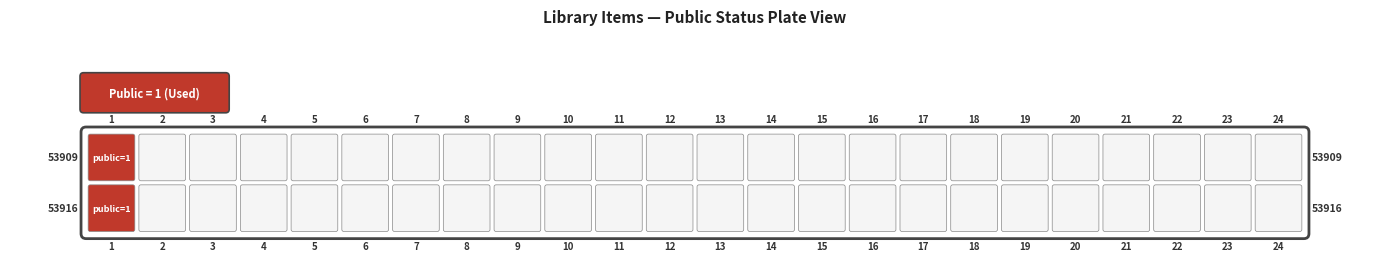

Reading left to right, transcribe all the data shown in this chart.

53916: 1	0	0	0	0	0	0	0	0	0	0	0	0	0	0	0	0	0	0	0	0	0	0	0
53909: 1	0	0	0	0	0	0	0	0	0	0	0	0	0	0	0	0	0	0	0	0	0	0	0